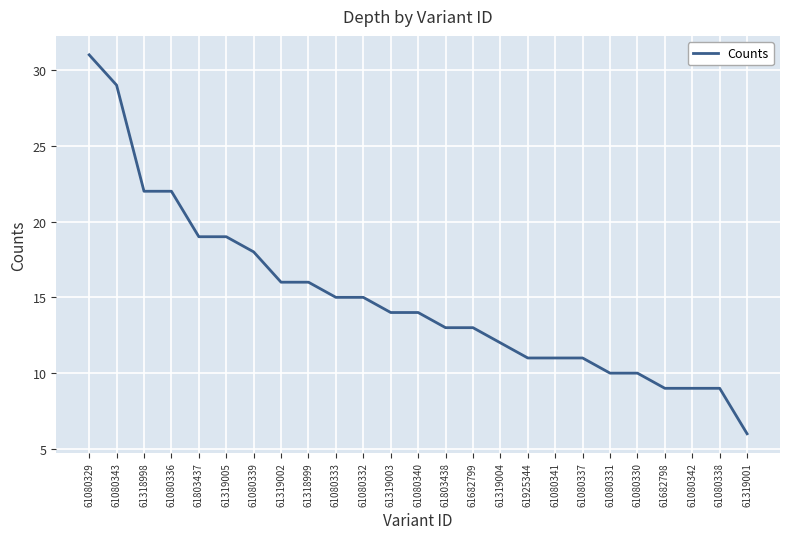

What is the approximate value at 61080339, to the nearest 5?

20